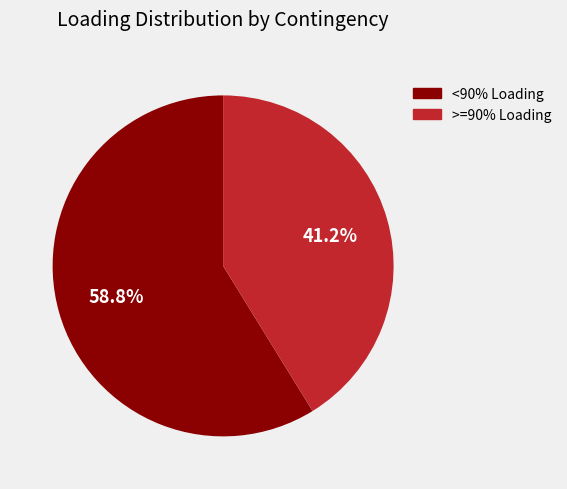

Is there a majority slice in this chart?

Yes